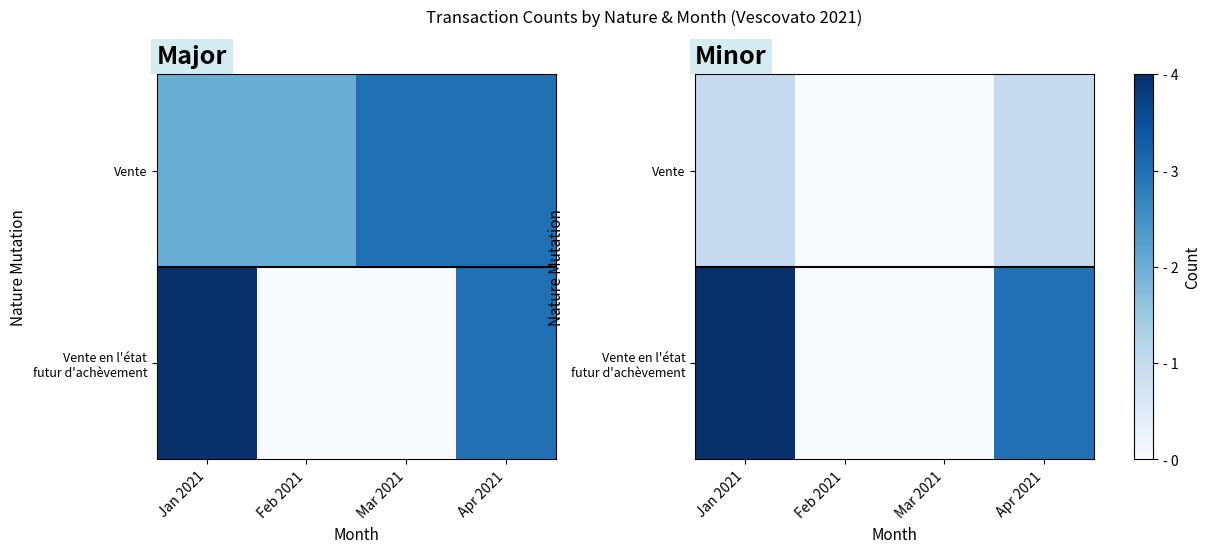

Between Feb 2021 and Apr 2021, which is larger?

Apr 2021